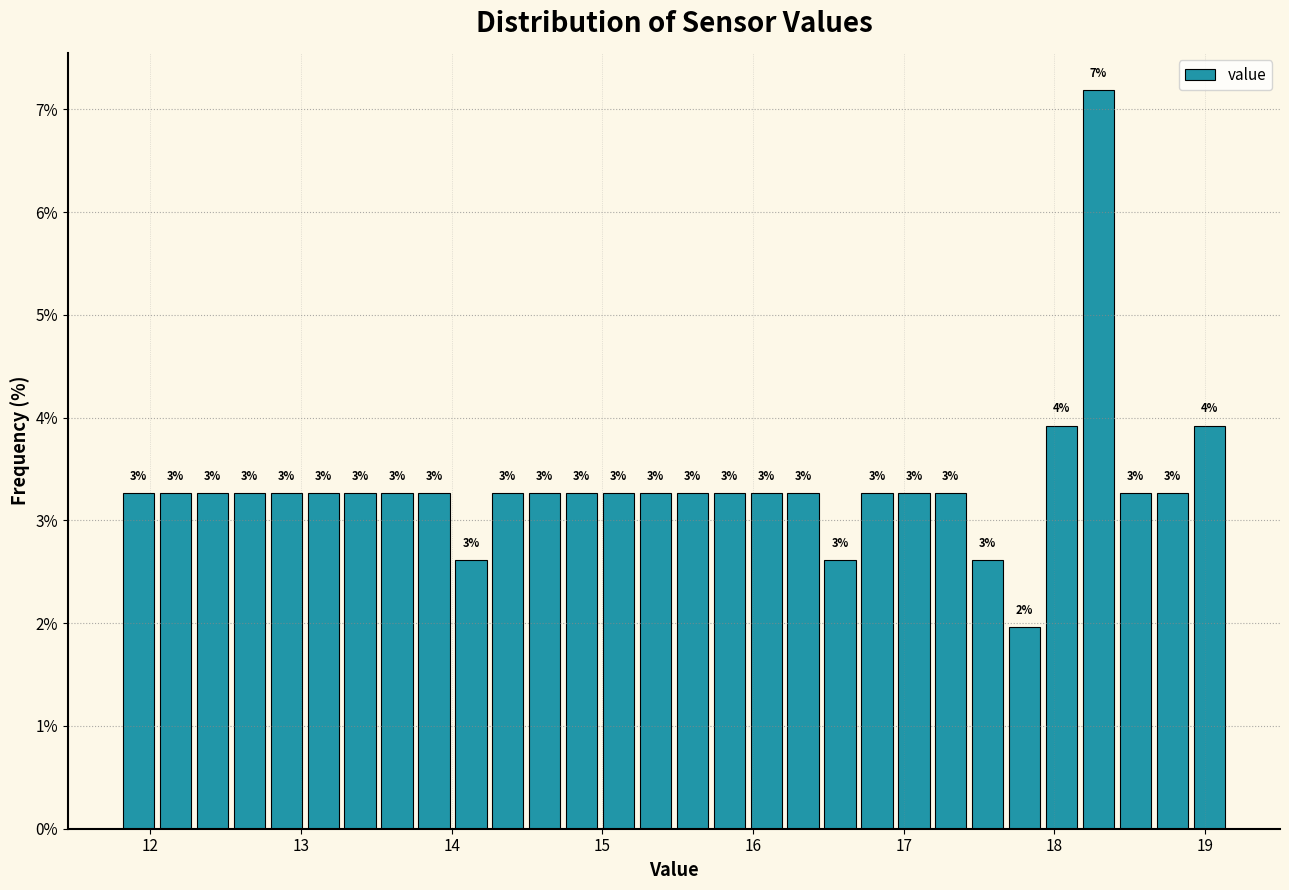

Around what value on the x-axis is the tallest bar? Give the approximate position of its centre, as read against the axis.

18.3